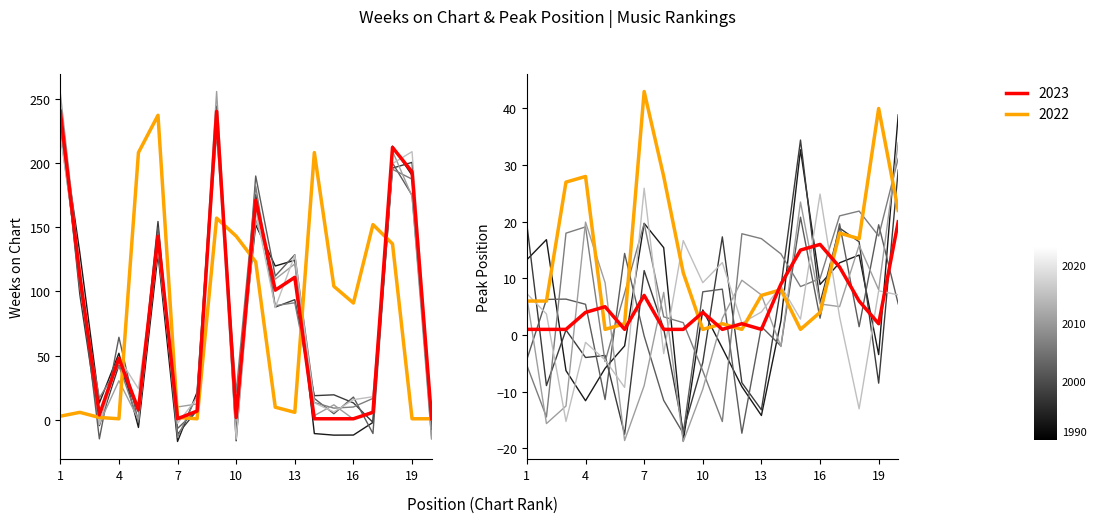

Where do Peak Position and Weeks on Chart first cross each other?

6 and 7